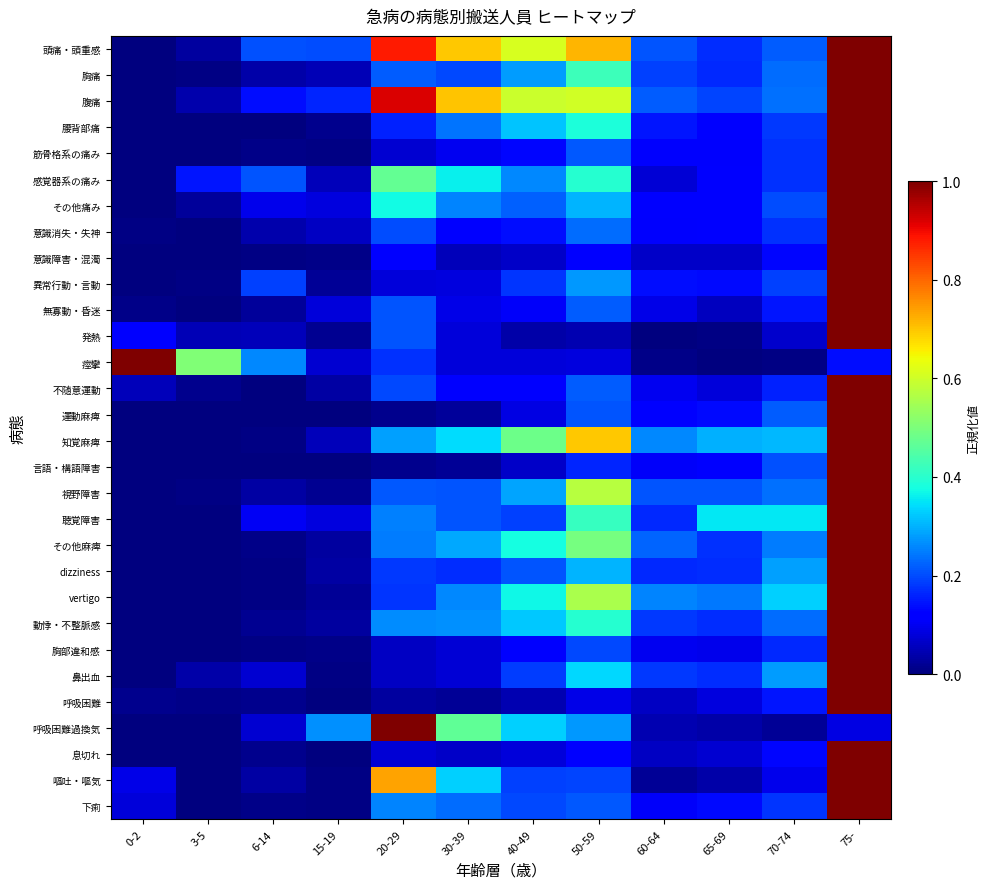

Reading left to right, what are all the values shown in this chart?

頭痛・頭重感: 0-2=0.0	3-5=0.0	6-14=0.2	15-19=0.2	20-29=0.9	30-39=0.7	40-49=0.6	50-59=0.7	60-64=0.2	65-69=0.2	70-74=0.2	75-=1.0
胸痛: 0-2=0.0	3-5=0.0	6-14=0.0	15-19=0.0	20-29=0.2	30-39=0.2	40-49=0.3	50-59=0.4	60-64=0.2	65-69=0.2	70-74=0.2	75-=1.0
腹痛: 0-2=0.0	3-5=0.0	6-14=0.1	15-19=0.2	20-29=0.9	30-39=0.7	40-49=0.6	50-59=0.6	60-64=0.2	65-69=0.2	70-74=0.2	75-=1.0
腰背部痛: 0-2=0.0	3-5=0.0	6-14=0.0	15-19=0.0	20-29=0.2	30-39=0.2	40-49=0.3	50-59=0.4	60-64=0.1	65-69=0.1	70-74=0.2	75-=1.0
筋骨格系の痛み: 0-2=0.0	3-5=0.0	6-14=0.0	15-19=0.0	20-29=0.1	30-39=0.1	40-49=0.1	50-59=0.2	60-64=0.1	65-69=0.1	70-74=0.2	75-=1.0
感覚器系の痛み: 0-2=0.0	3-5=0.1	6-14=0.2	15-19=0.1	20-29=0.5	30-39=0.4	40-49=0.3	50-59=0.4	60-64=0.1	65-69=0.1	70-74=0.2	75-=1.0
その他痛み: 0-2=0.0	3-5=0.0	6-14=0.1	15-19=0.1	20-29=0.4	30-39=0.3	40-49=0.2	50-59=0.3	60-64=0.1	65-69=0.1	70-74=0.2	75-=1.0
意識消失・失神: 0-2=0.0	3-5=0.0	6-14=0.0	15-19=0.1	20-29=0.2	30-39=0.1	40-49=0.1	50-59=0.2	60-64=0.1	65-69=0.1	70-74=0.2	75-=1.0
意識障害・混濁: 0-2=0.0	3-5=0.0	6-14=0.0	15-19=0.0	20-29=0.1	30-39=0.1	40-49=0.1	50-59=0.1	60-64=0.1	65-69=0.1	70-74=0.1	75-=1.0
異常行動・言動: 0-2=0.0	3-5=0.0	6-14=0.2	15-19=0.0	20-29=0.1	30-39=0.1	40-49=0.2	50-59=0.3	60-64=0.1	65-69=0.1	70-74=0.2	75-=1.0
無寡動・昏迷: 0-2=0.0	3-5=0.0	6-14=0.0	15-19=0.1	20-29=0.2	30-39=0.1	40-49=0.1	50-59=0.2	60-64=0.1	65-69=0.1	70-74=0.1	75-=1.0
発熱: 0-2=0.1	3-5=0.0	6-14=0.1	15-19=0.0	20-29=0.2	30-39=0.1	40-49=0.0	50-59=0.0	60-64=0.0	65-69=0.0	70-74=0.1	75-=1.0
痙攣: 0-2=1.0	3-5=0.5	6-14=0.3	15-19=0.1	20-29=0.2	30-39=0.1	40-49=0.1	50-59=0.1	60-64=0.0	65-69=0.0	70-74=0.0	75-=0.1
不随意運動: 0-2=0.1	3-5=0.0	6-14=0.0	15-19=0.0	20-29=0.2	30-39=0.1	40-49=0.1	50-59=0.2	60-64=0.1	65-69=0.1	70-74=0.2	75-=1.0
運動麻痺: 0-2=0.0	3-5=0.0	6-14=0.0	15-19=0.0	20-29=0.0	30-39=0.0	40-49=0.1	50-59=0.2	60-64=0.1	65-69=0.1	70-74=0.2	75-=1.0
知覚麻痺: 0-2=0.0	3-5=0.0	6-14=0.0	15-19=0.1	20-29=0.3	30-39=0.3	40-49=0.5	50-59=0.7	60-64=0.3	65-69=0.3	70-74=0.3	75-=1.0
言語・構語障害: 0-2=0.0	3-5=0.0	6-14=0.0	15-19=0.0	20-29=0.0	30-39=0.0	40-49=0.1	50-59=0.2	60-64=0.1	65-69=0.1	70-74=0.2	75-=1.0
視野障害: 0-2=0.0	3-5=0.0	6-14=0.0	15-19=0.0	20-29=0.2	30-39=0.2	40-49=0.3	50-59=0.6	60-64=0.2	65-69=0.2	70-74=0.2	75-=1.0
聴覚障害: 0-2=0.0	3-5=0.0	6-14=0.1	15-19=0.1	20-29=0.2	30-39=0.2	40-49=0.2	50-59=0.4	60-64=0.2	65-69=0.4	70-74=0.4	75-=1.0
その他麻痺: 0-2=0.0	3-5=0.0	6-14=0.0	15-19=0.0	20-29=0.2	30-39=0.3	40-49=0.4	50-59=0.5	60-64=0.2	65-69=0.2	70-74=0.2	75-=1.0
dizziness: 0-2=0.0	3-5=0.0	6-14=0.0	15-19=0.0	20-29=0.2	30-39=0.2	40-49=0.2	50-59=0.3	60-64=0.2	65-69=0.2	70-74=0.3	75-=1.0
vertigo: 0-2=0.0	3-5=0.0	6-14=0.0	15-19=0.0	20-29=0.2	30-39=0.3	40-49=0.4	50-59=0.6	60-64=0.3	65-69=0.2	70-74=0.3	75-=1.0
動悸・不整脈感: 0-2=0.0	3-5=0.0	6-14=0.0	15-19=0.0	20-29=0.3	30-39=0.3	40-49=0.3	50-59=0.4	60-64=0.2	65-69=0.2	70-74=0.2	75-=1.0
胸部違和感: 0-2=0.0	3-5=0.0	6-14=0.0	15-19=0.0	20-29=0.1	30-39=0.1	40-49=0.1	50-59=0.2	60-64=0.1	65-69=0.1	70-74=0.2	75-=1.0
鼻出血: 0-2=0.0	3-5=0.0	6-14=0.1	15-19=0.0	20-29=0.1	30-39=0.1	40-49=0.2	50-59=0.3	60-64=0.2	65-69=0.2	70-74=0.3	75-=1.0
呼吸困難: 0-2=0.0	3-5=0.0	6-14=0.0	15-19=0.0	20-29=0.0	30-39=0.0	40-49=0.0	50-59=0.1	60-64=0.1	65-69=0.1	70-74=0.1	75-=1.0
呼吸困難過換気: 0-2=0.0	3-5=0.0	6-14=0.1	15-19=0.3	20-29=1.0	30-39=0.5	40-49=0.3	50-59=0.3	60-64=0.0	65-69=0.0	70-74=0.0	75-=0.1
息切れ: 0-2=0.0	3-5=0.0	6-14=0.0	15-19=0.0	20-29=0.1	30-39=0.1	40-49=0.1	50-59=0.1	60-64=0.1	65-69=0.1	70-74=0.1	75-=1.0
嘔吐・嘔気: 0-2=0.1	3-5=0.0	6-14=0.0	15-19=0.0	20-29=0.7	30-39=0.3	40-49=0.2	50-59=0.2	60-64=0.0	65-69=0.0	70-74=0.1	75-=1.0
下痢: 0-2=0.1	3-5=0.0	6-14=0.0	15-19=0.0	20-29=0.3	30-39=0.2	40-49=0.2	50-59=0.2	60-64=0.1	65-69=0.1	70-74=0.2	75-=1.0